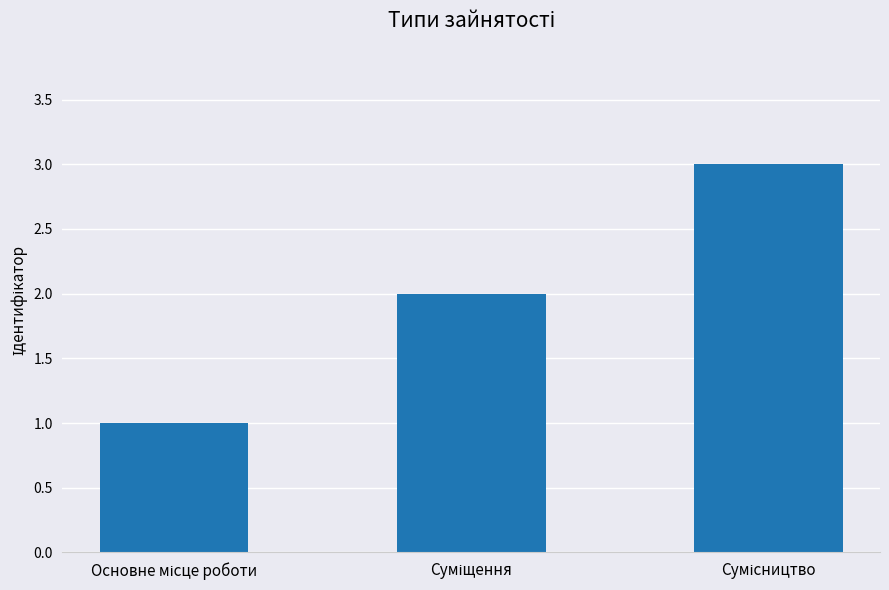

What is the sum of all values?

6